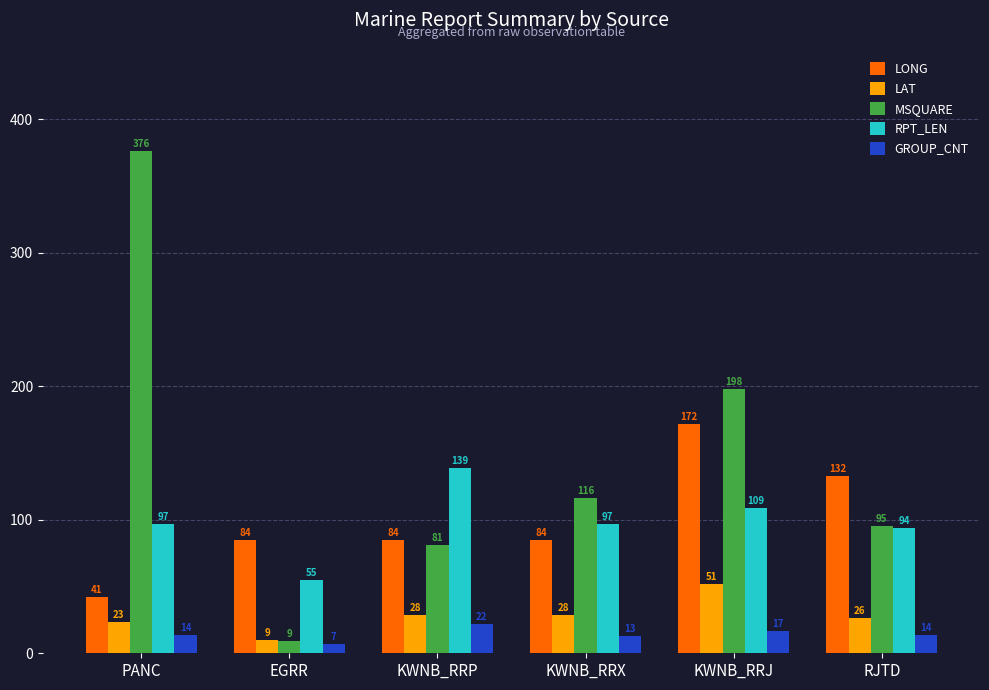

What is the minimum value shown in the chart?

7.0